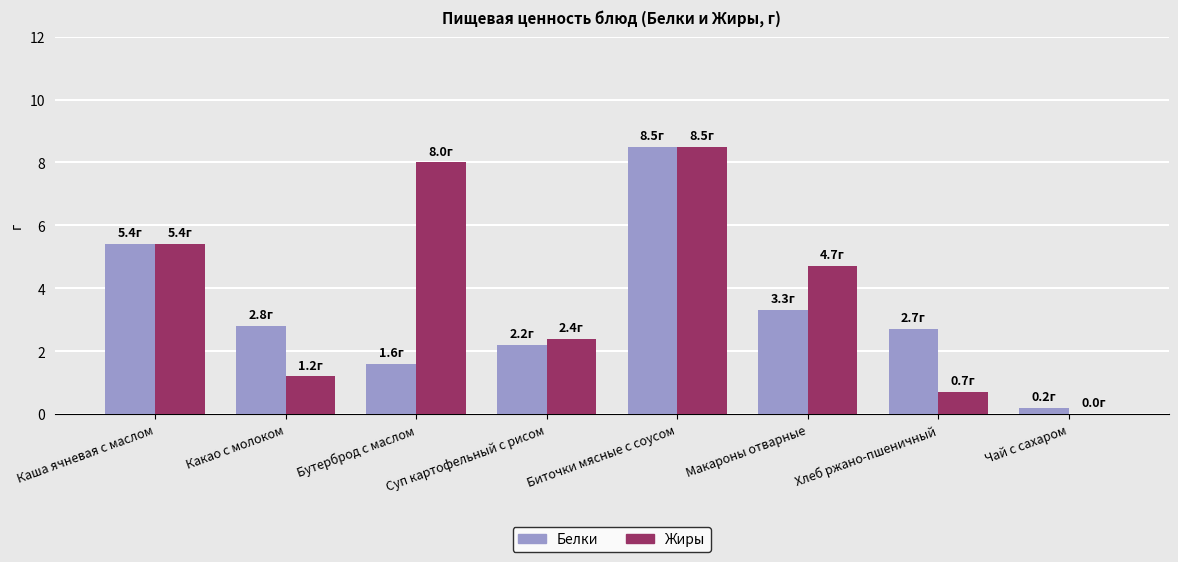

What is the approximate value of Белки at Чай с сахаром?

0.2